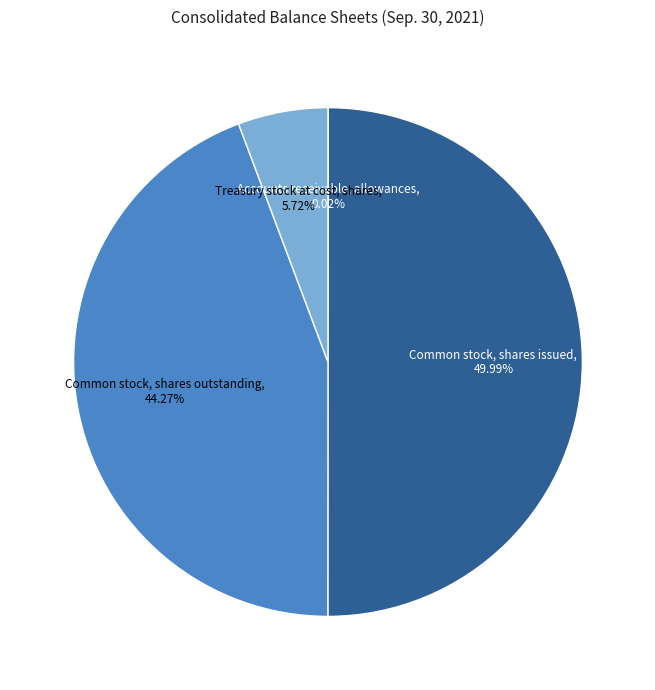

What is the total percentage of Common stock, shares issued and Treasury stock at cost, shares?

55.7%